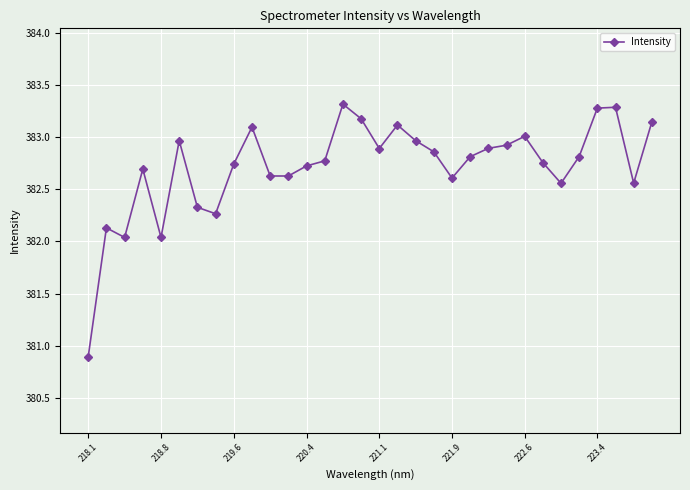

What is the difference between the maximum and second lowest values?

1.3